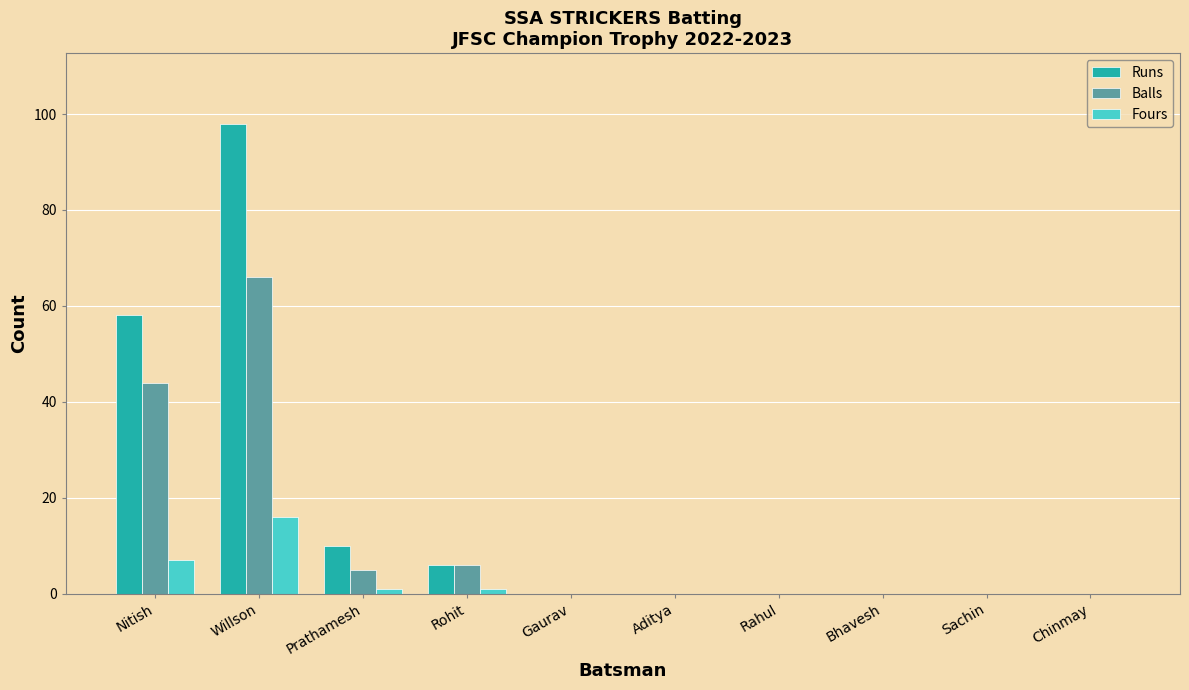

Reading right to left, list all the values displayed in this chart.

Runs: Chinmay=0	Sachin=0	Bhavesh=0	Rahul=0	Aditya=0	Gaurav=0	Rohit=6	Prathamesh=10	Willson=98	Nitish=58
Balls: Chinmay=0	Sachin=0	Bhavesh=0	Rahul=0	Aditya=0	Gaurav=0	Rohit=6	Prathamesh=5	Willson=66	Nitish=44
Fours: Chinmay=0	Sachin=0	Bhavesh=0	Rahul=0	Aditya=0	Gaurav=0	Rohit=1	Prathamesh=1	Willson=16	Nitish=7